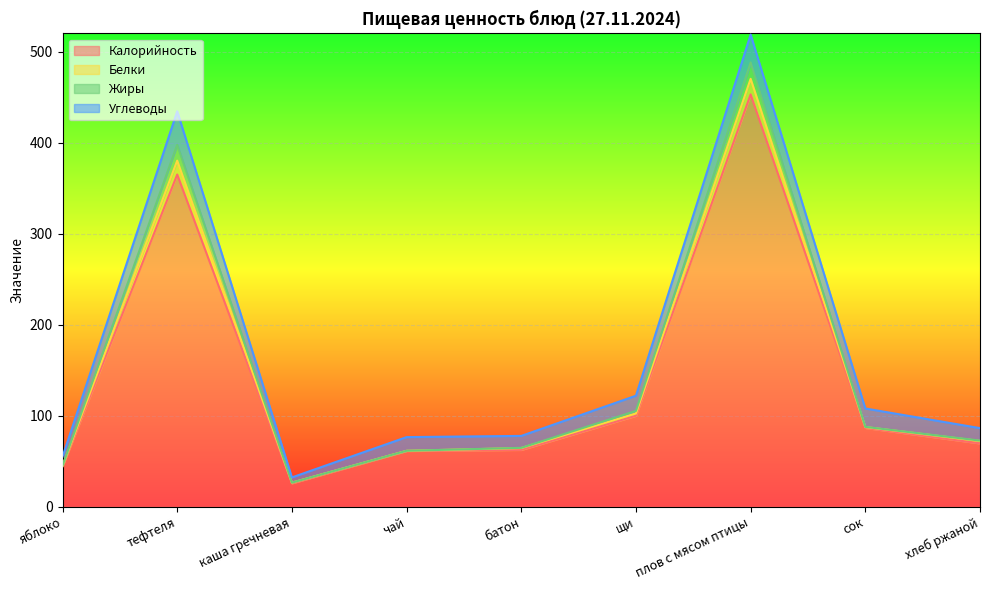

True or false: Белки has a value of 701.0 at плов с мясом птицы.

False